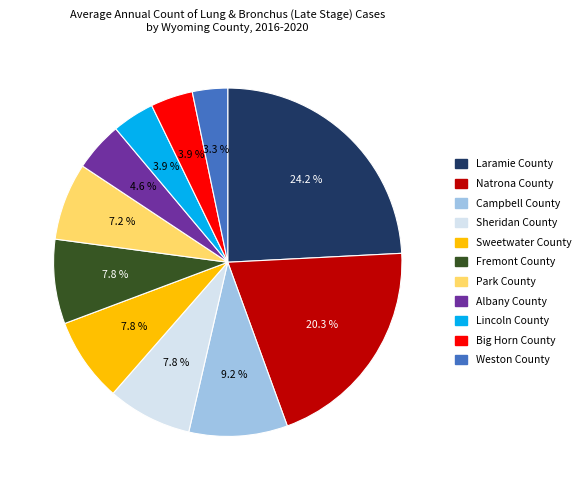

What is the largest slice in the pie chart?

Laramie County